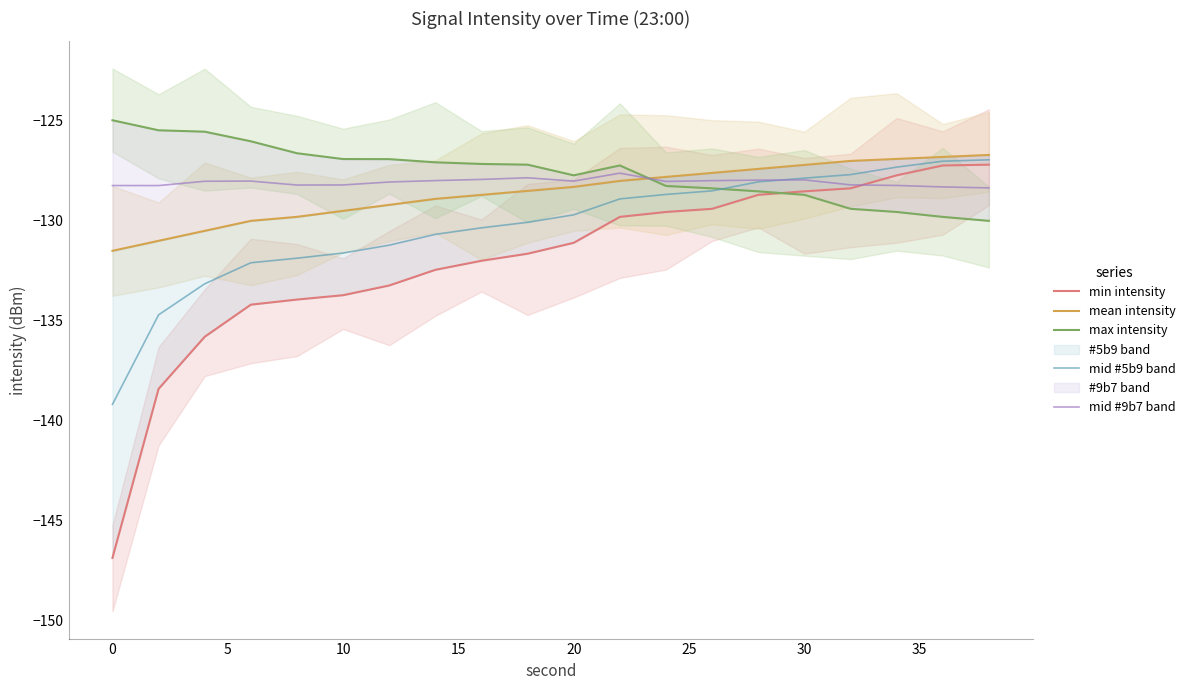

Reading left to right, transcribe all the data shown in this chart.

min intensity: -146.9	-138.4	-135.8	-134.2	-133.9	-133.7	-133.2	-132.5	-132.0	-131.6	-131.1	-129.8	-129.6	-129.4	-128.7	-128.5	-128.4	-127.7	-127.2	-127.2
mean intensity: -131.5	-131.0	-130.5	-130.0	-129.8	-129.5	-129.2	-128.9	-128.7	-128.5	-128.3	-128.0	-127.8	-127.6	-127.4	-127.2	-127.0	-126.9	-126.8	-126.7
max intensity: -125.0	-125.5	-125.5	-126.0	-126.6	-126.9	-126.9	-127.1	-127.2	-127.2	-127.7	-127.2	-128.3	-128.4	-128.5	-128.7	-129.4	-129.6	-129.8	-130.0
mid #5b9 band: -139.2	-134.7	-133.2	-132.1	-131.9	-131.6	-131.2	-130.7	-130.3	-130.1	-129.7	-128.9	-128.7	-128.5	-128.0	-127.9	-127.7	-127.3	-127.0	-126.9
mid #9b7 band: -128.2	-128.2	-128.0	-128.0	-128.2	-128.2	-128.1	-128.0	-127.9	-127.8	-128.0	-127.6	-128.0	-128.0	-128.0	-127.9	-128.2	-128.2	-128.3	-128.3